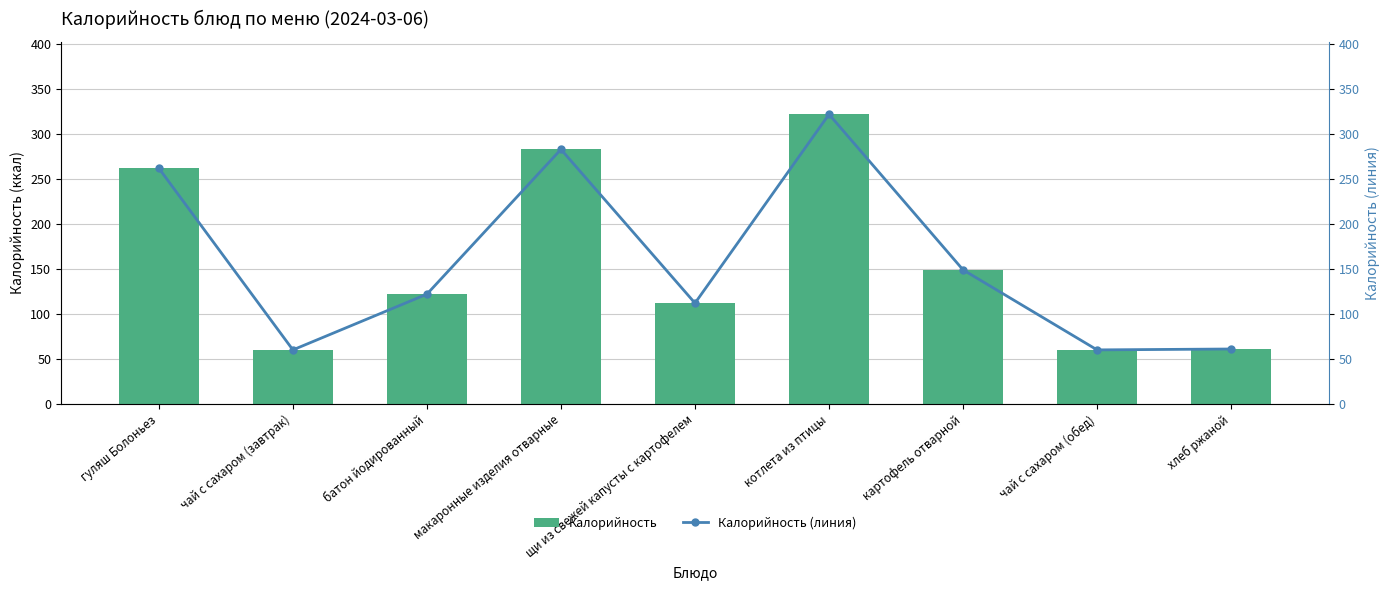

What is the highest value of the Калорийность series?

322